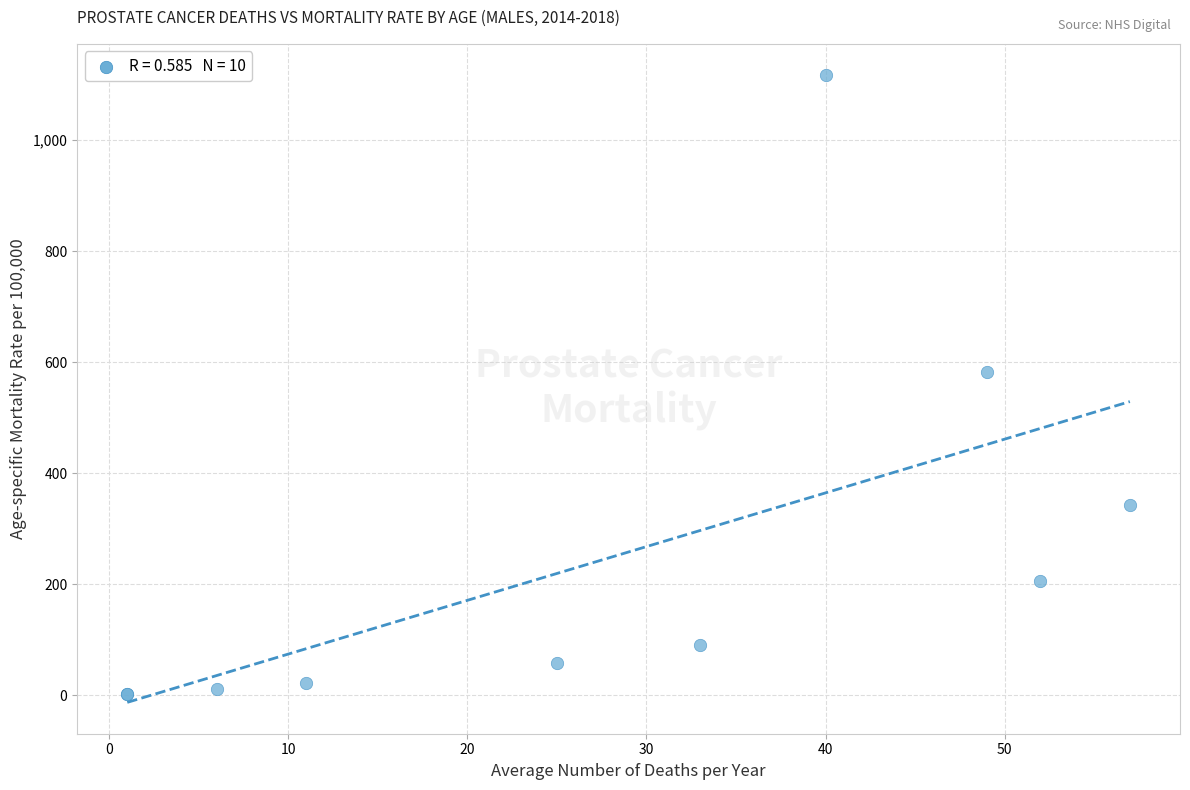

What Y value in the scatter plot is closest to 559?

582.7